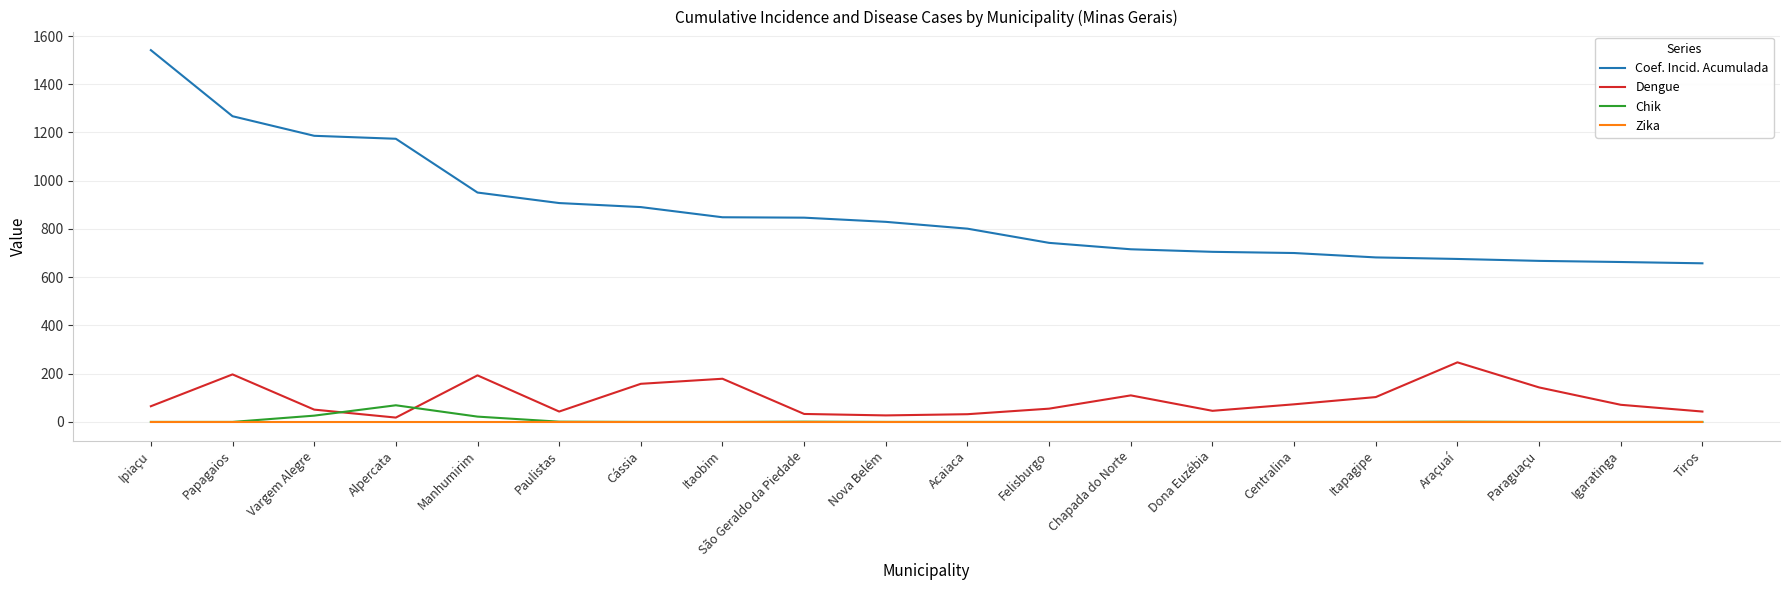

Which series changed the most between Alpercata and Nova Belém?

Coef. Incid. Acumulada